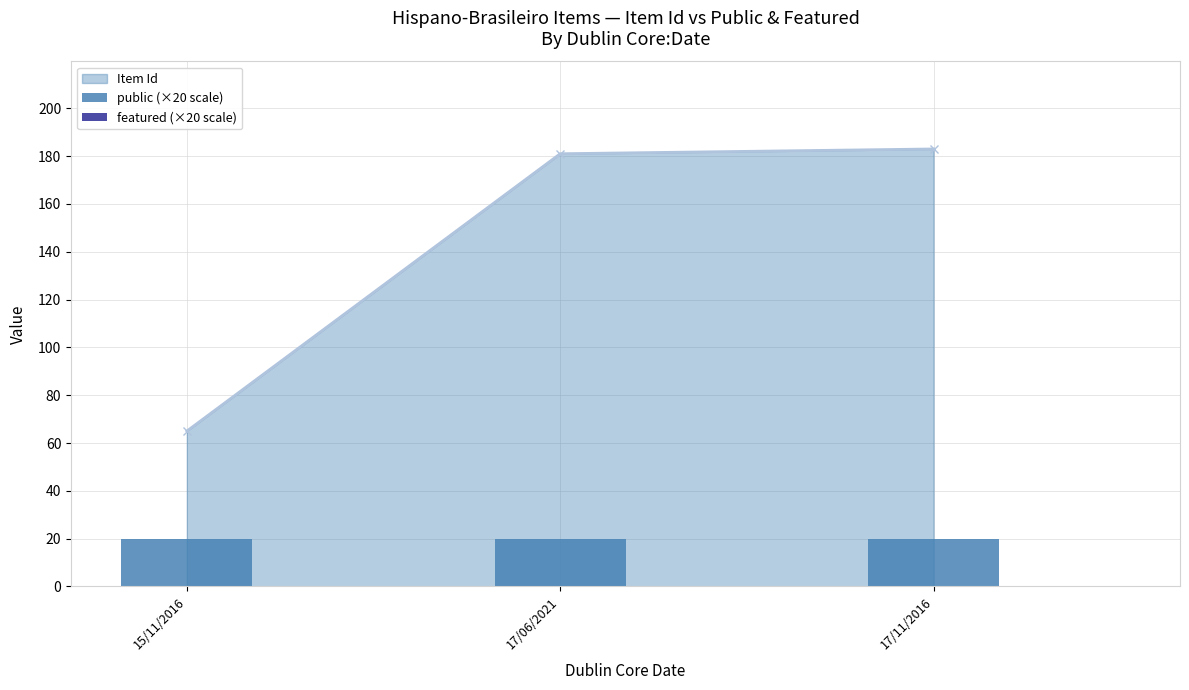

How many groups of bars are there?

3